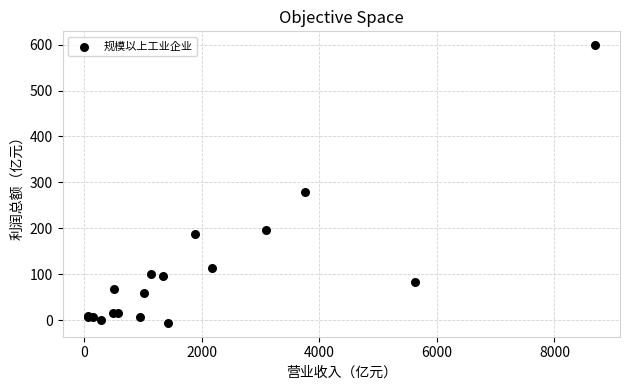

What Y value in the scatter plot is closest to 296?

278.5